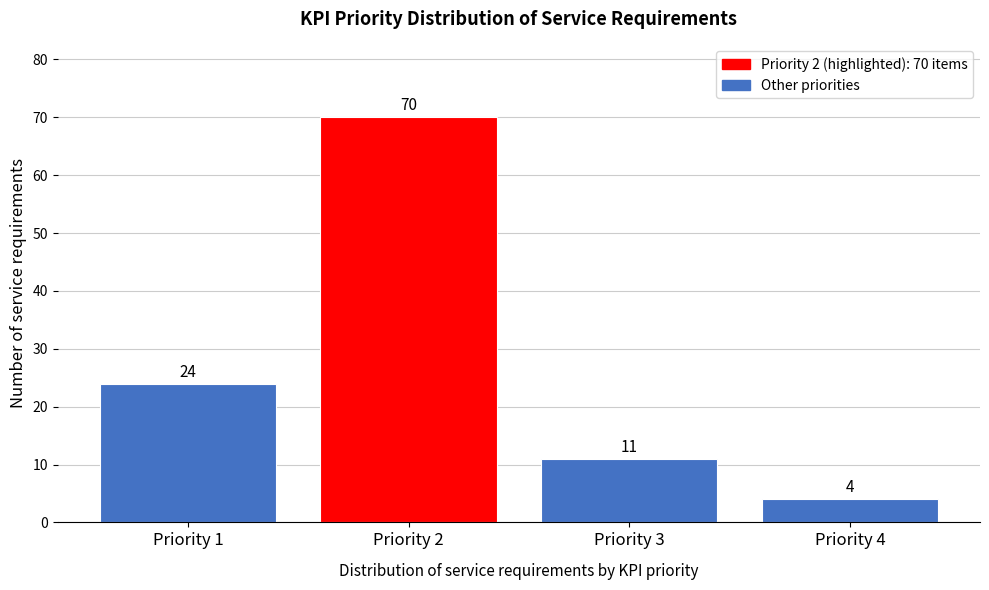

Reading left to right, transcribe all the data shown in this chart.

24	70	11	4